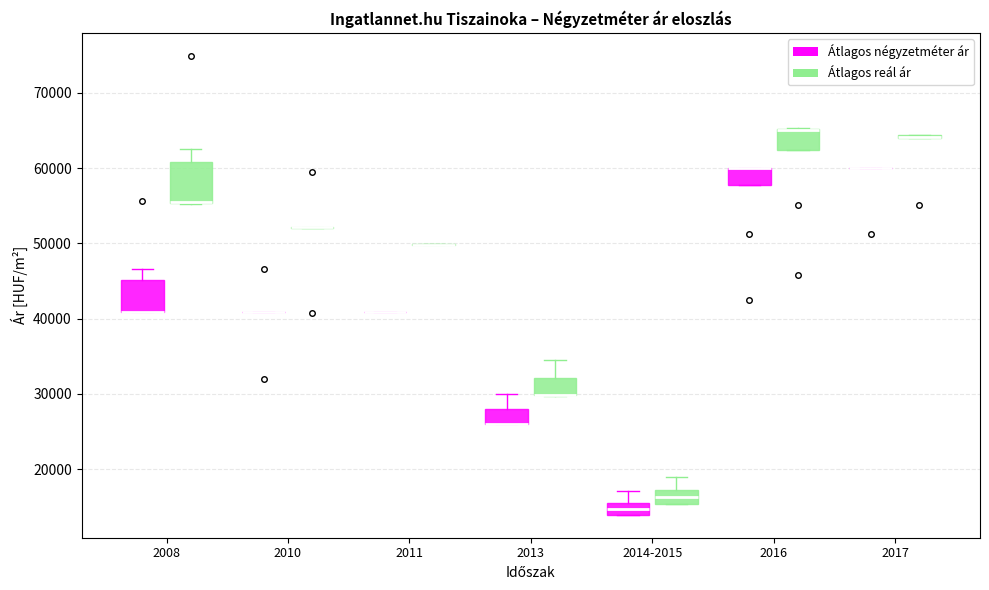

Reading left to right, read every box against the y-axis: the position of its median line, the range the box covers, and the ends of its whiskers. The values are not printed on the chart, so give them approximately, as read against the axis.

2008 (Átlagos négyzetméter ár): median 41000 (drawn on the box's lower edge), box 41000 to 45000, whiskers 41000 to 47000
2008 (Átlagos reál ár): median 56000 (drawn on the box's lower edge), box 55000 to 61000, whiskers 55000 to 63000
2010 (Átlagos négyzetméter ár): box collapsed to a line at 41000, whiskers 41000 to 41000
2010 (Átlagos reál ár): box collapsed to a line at 52000, whiskers 52000 to 52000
2011 (Átlagos négyzetméter ár): box collapsed to a line at 41000, whiskers 41000 to 41000
2011 (Átlagos reál ár): box collapsed to a line at 50000, whiskers 50000 to 50000
2013 (Átlagos négyzetméter ár): median 26000 (drawn on the box's lower edge), box 26000 to 28000, whiskers 26000 to 30000
2013 (Átlagos reál ár): median 30000 (drawn on the box's lower edge), box 30000 to 32000, whiskers 30000 to 34000
2014-2015 (Átlagos négyzetméter ár): median 15000, box 14000 to 16000, whiskers 14000 to 17000
2014-2015 (Átlagos reál ár): median 16000, box 15000 to 17000, whiskers 15000 to 19000
2016 (Átlagos négyzetméter ár): median 60000 (drawn on the box's upper edge), box 58000 to 60000, whiskers 58000 to 60000
2016 (Átlagos reál ár): median 65000 (drawn on the box's upper edge), box 62000 to 65000, whiskers 62000 to 65000
2017 (Átlagos négyzetméter ár): box collapsed to a line at 60000, whiskers 60000 to 60000
2017 (Átlagos reál ár): box collapsed to a line at 64000, whiskers 64000 to 64000